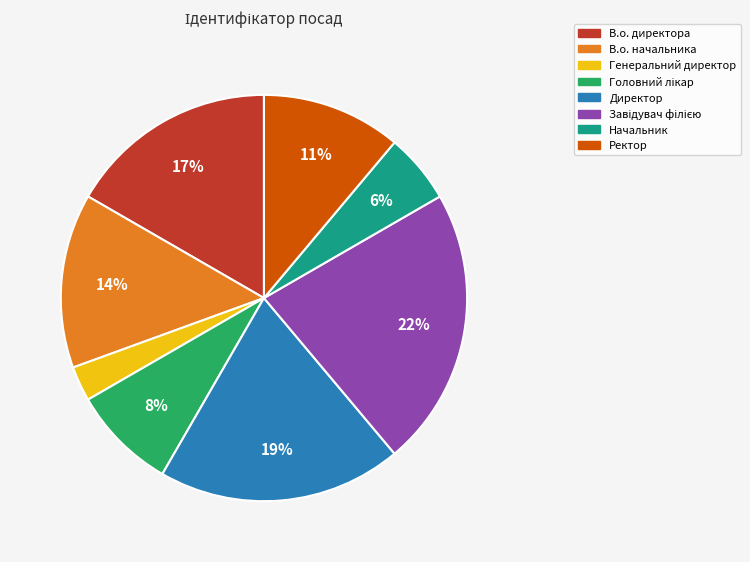

How many slices are in this pie chart?

8